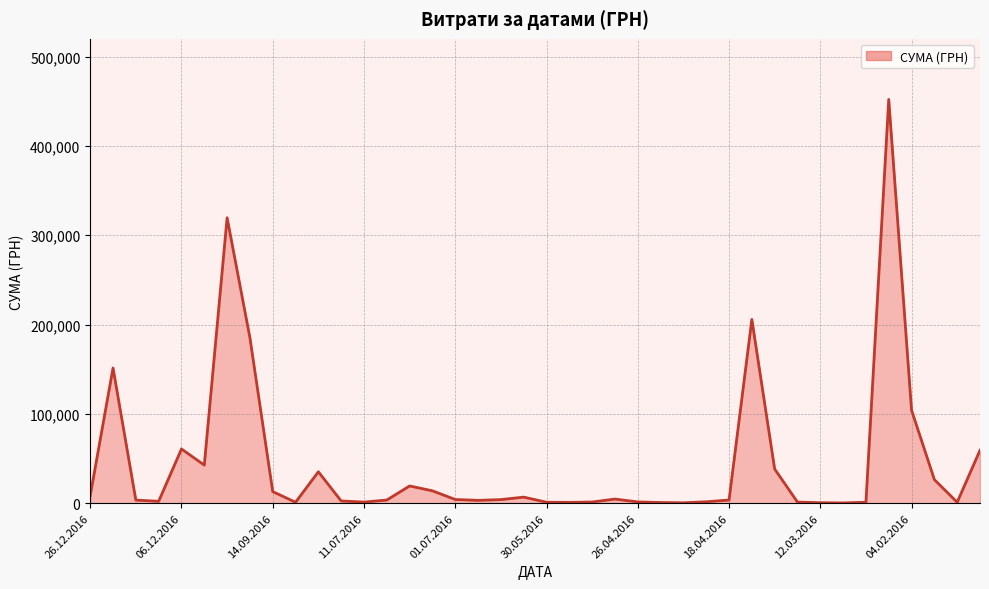

What is the difference between the maximum and minimum values?

451850.0